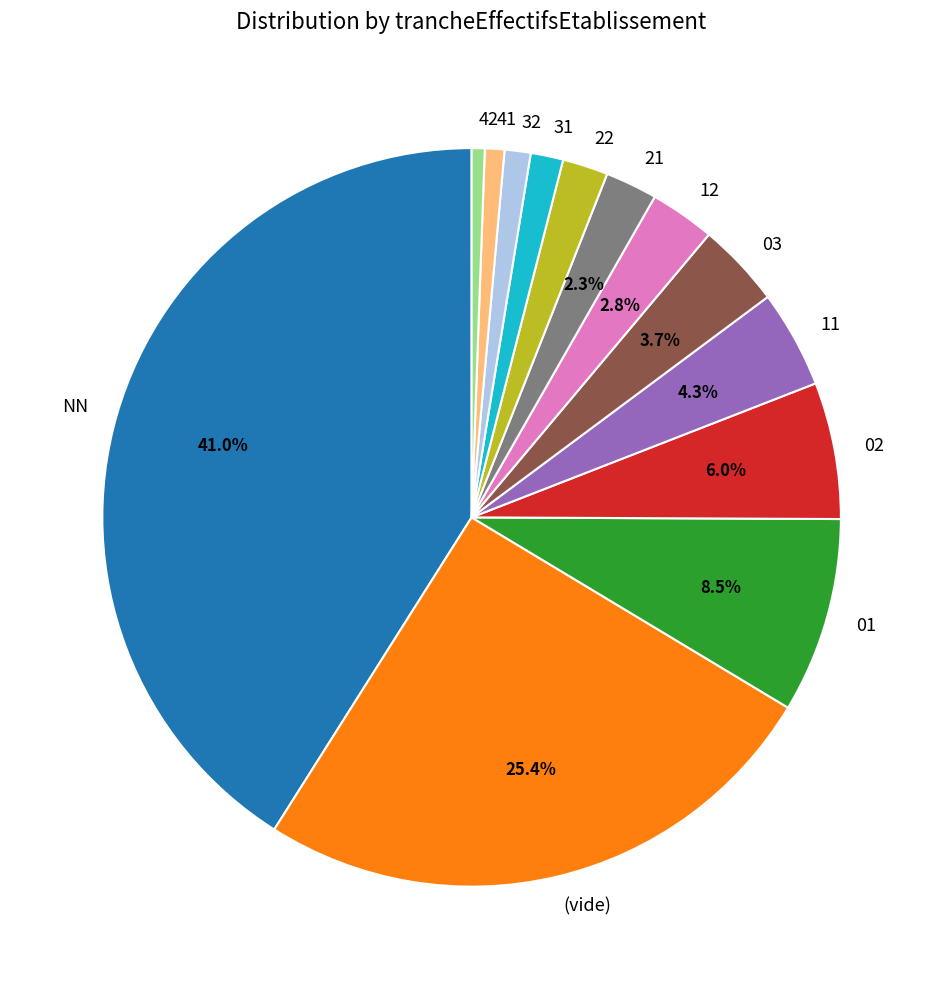

What percentage is the NN slice, to the nearest percent?

41%